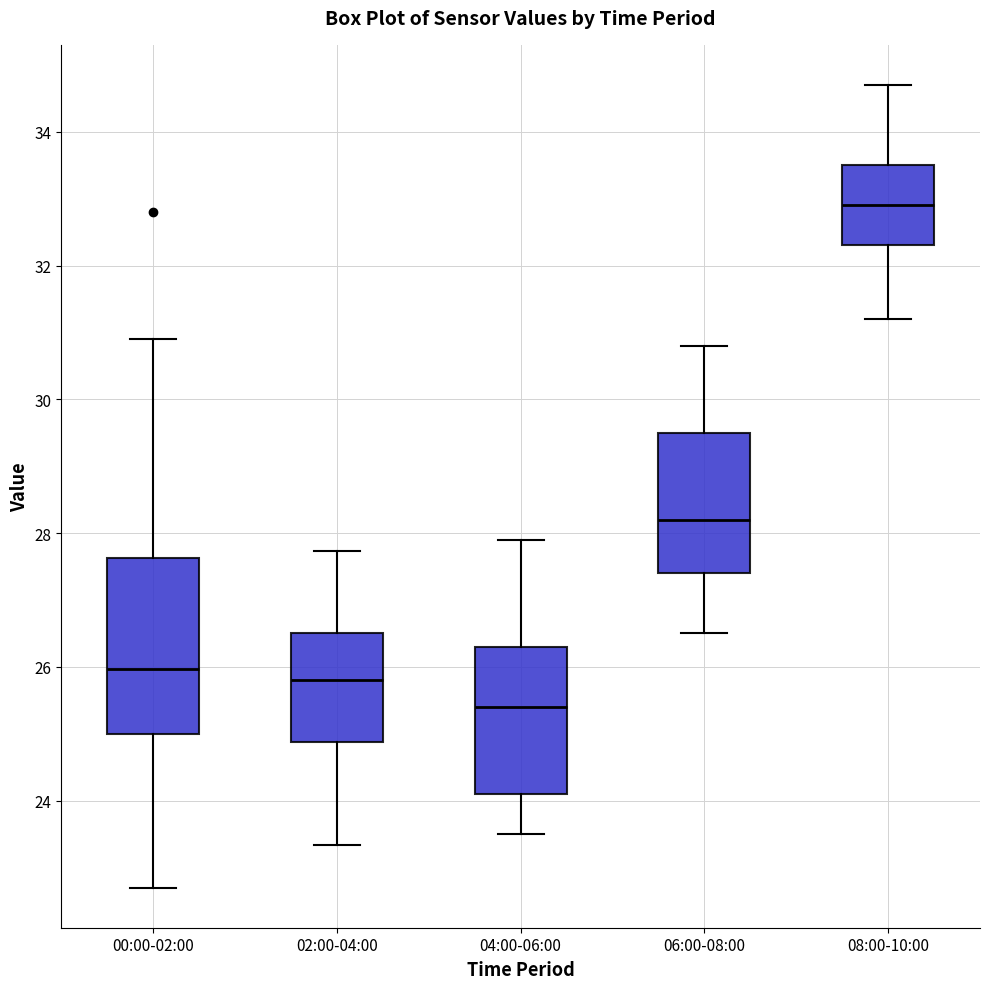

Reading left to right, read every box against the y-axis: the position of its median line, the range the box covers, and the ends of its whiskers. The values are not printed on the chart, so give them approximately, as read against the axis.

00:00-02:00: median 26.0, box 25.0 to 27.6, whiskers 22.8 to 31.0
02:00-04:00: median 25.8, box 24.8 to 26.6, whiskers 23.4 to 27.8
04:00-06:00: median 25.4, box 24.2 to 26.4, whiskers 23.6 to 28.0
06:00-08:00: median 28.2, box 27.4 to 29.6, whiskers 26.6 to 30.8
08:00-10:00: median 33.0, box 32.4 to 33.6, whiskers 31.2 to 34.8